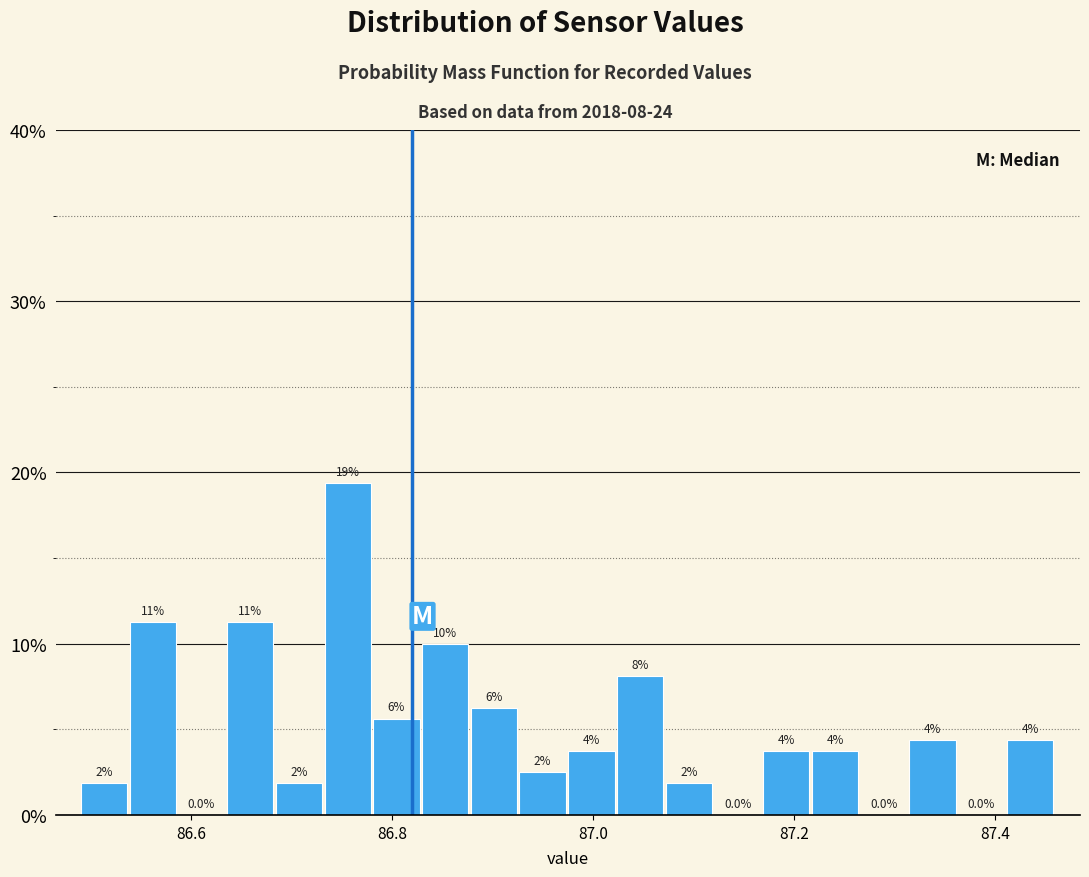

Read against the x-axis, roughly where is the centre of the tallest bar?

86.76